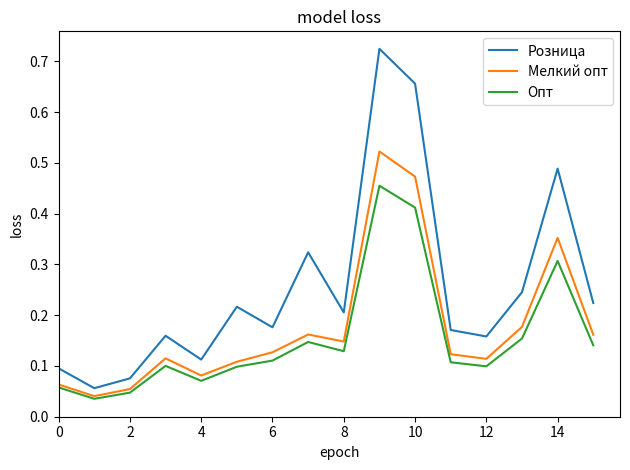

What are all the series names shown in the legend?

Розница, Мелкий опт, Опт